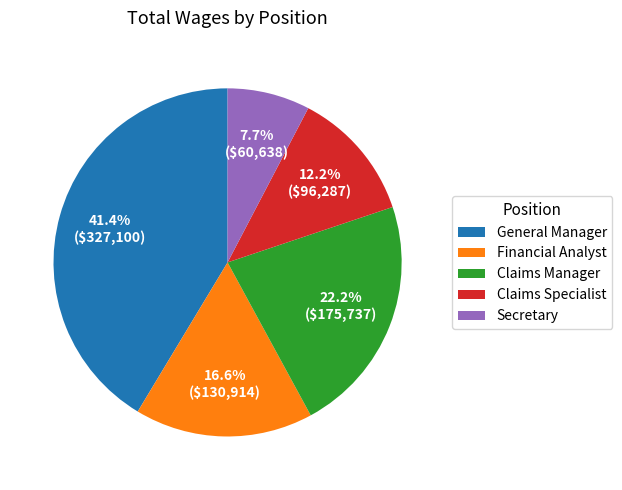

What portion of the pie excludes Secretary?

92.3%